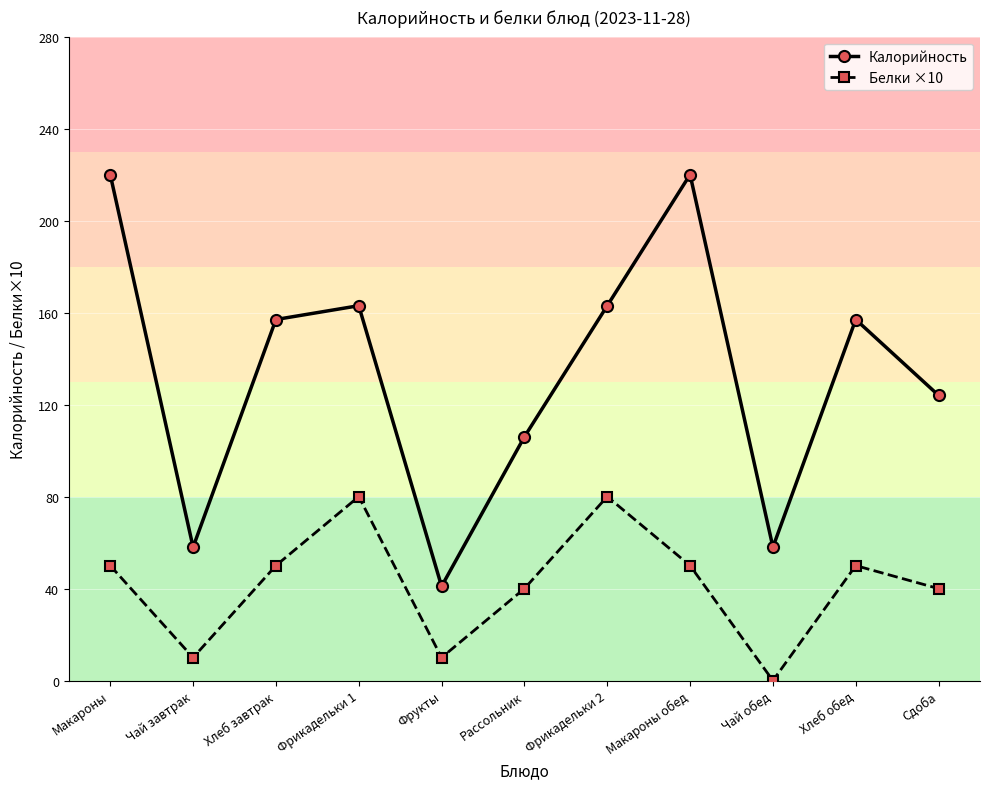

Rank the series by their maximum value, from lowest to highest.

Белки ×10, Калорийность